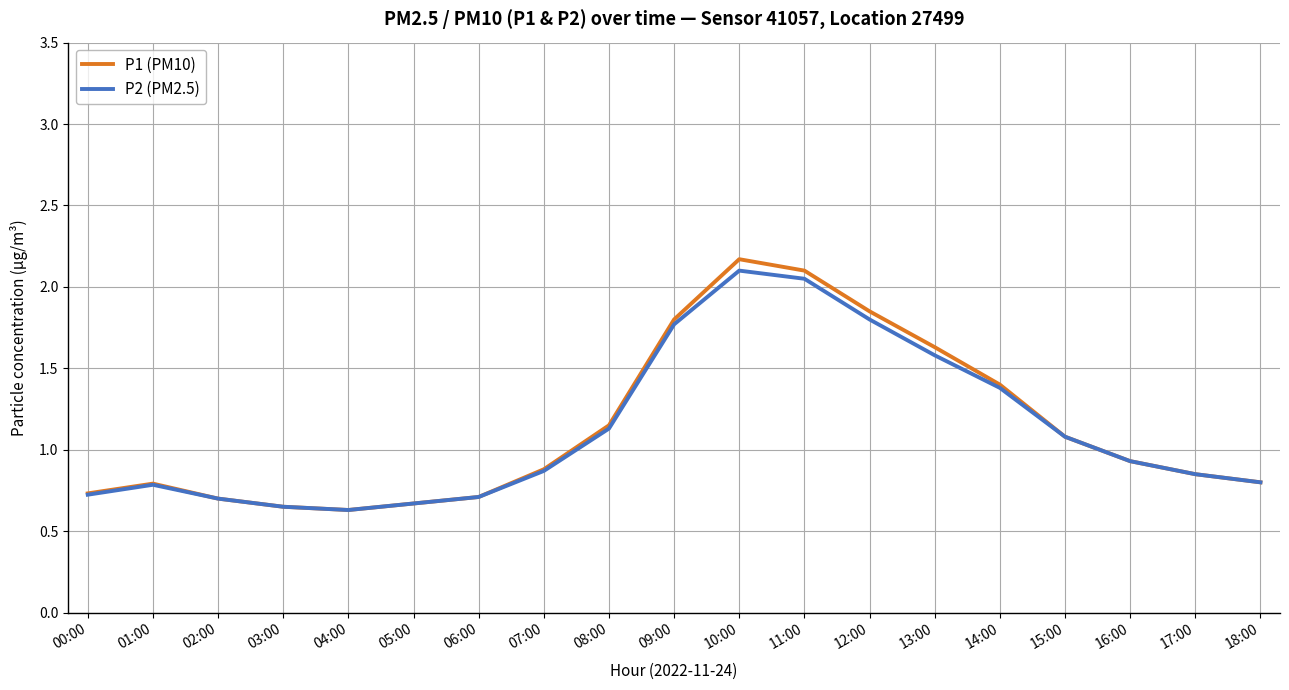

What are all the series names shown in the legend?

P1 (PM10), P2 (PM2.5)